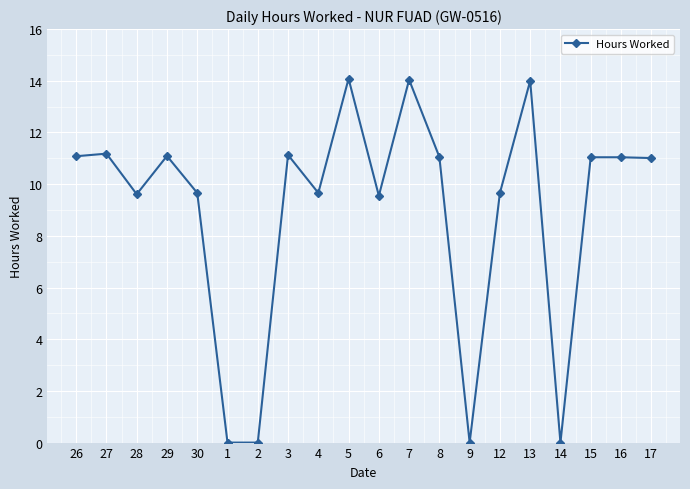

What is the difference between the values at 27 and 30?

1.5